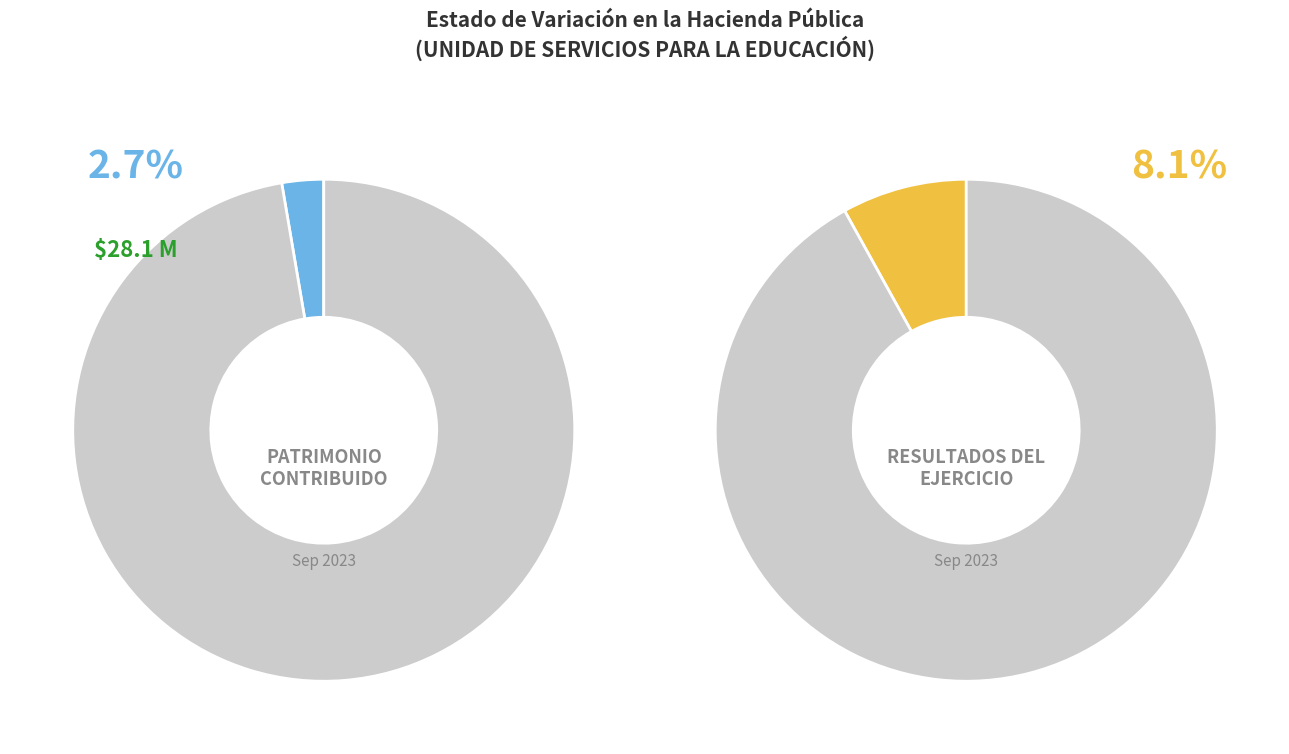

What is the ratio of the value at Donaciones de Capital to the value at Resultados del Ejercicio (Ahorro/Desahorro)?

0.3